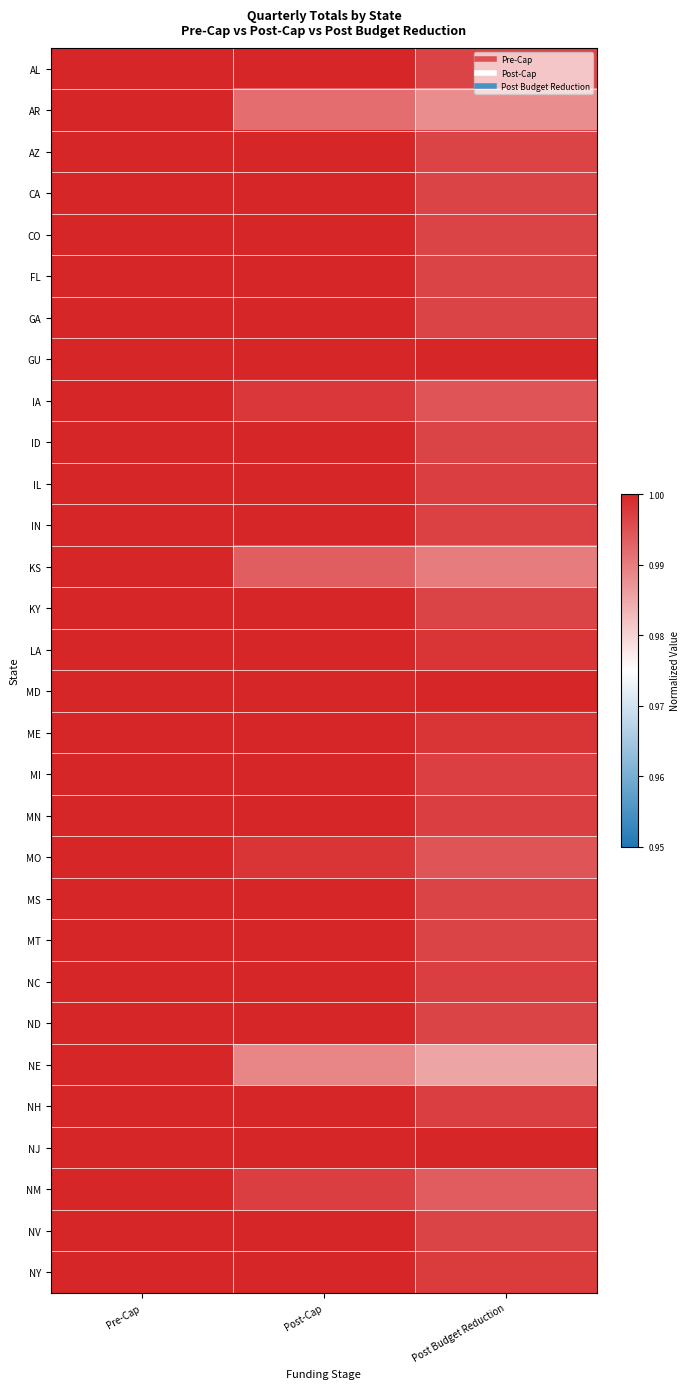

Count the number of data series in this chart.

30